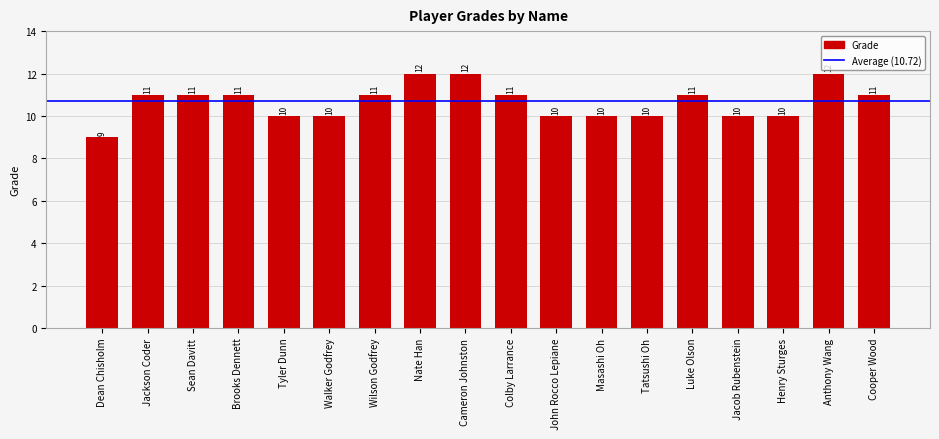

What value does the data have at Jacob Rubenstein?

10